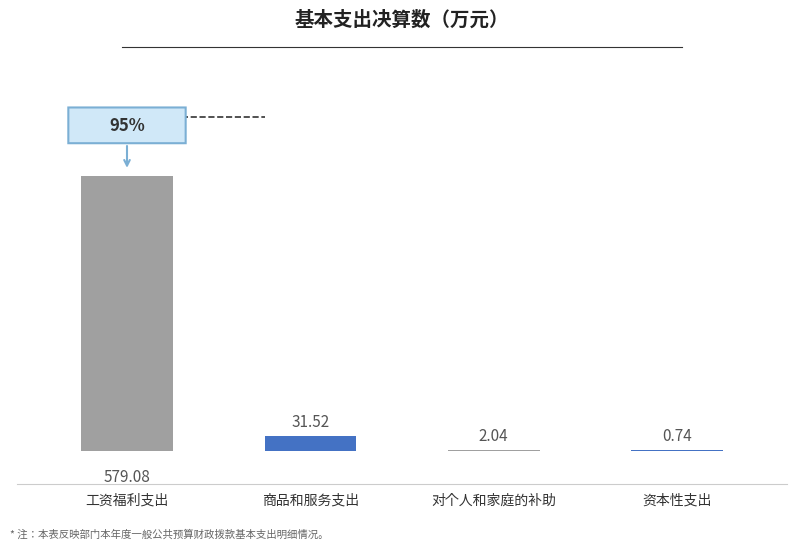

What is the change in value from 对个人和家庭的补助 to 资本性支出?

-1.3